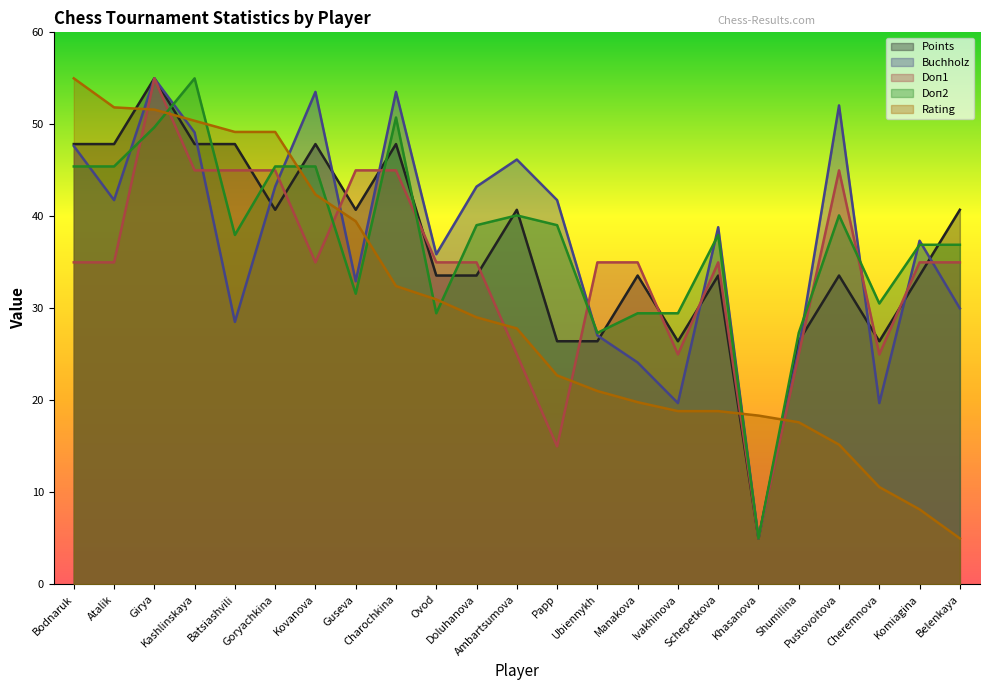

True or false: Doп2 has more than 2 points higher than both neighbors.

True